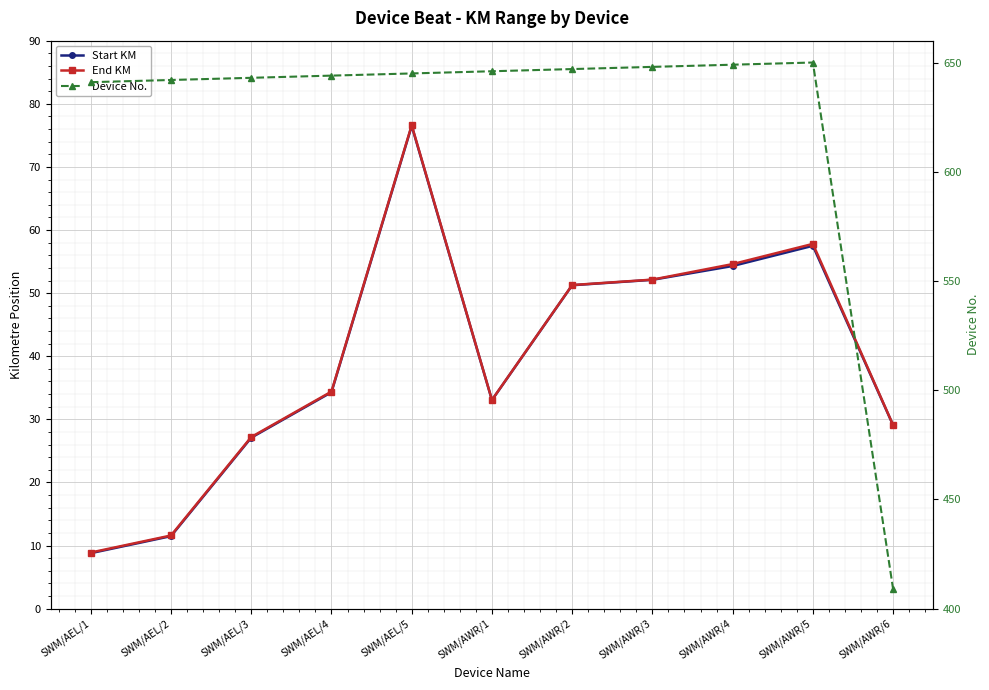

Is the value of Start KM at SWM/AWR/2 greater than the value of Device No. at SWM/AEL/3?

No